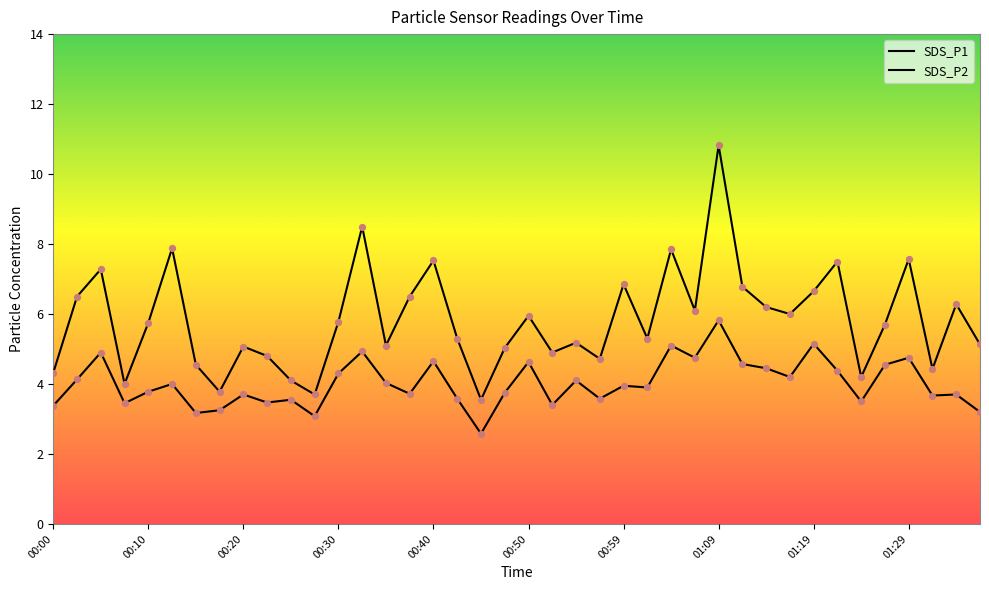

Which series contains the lowest Y value?

SDS_P2